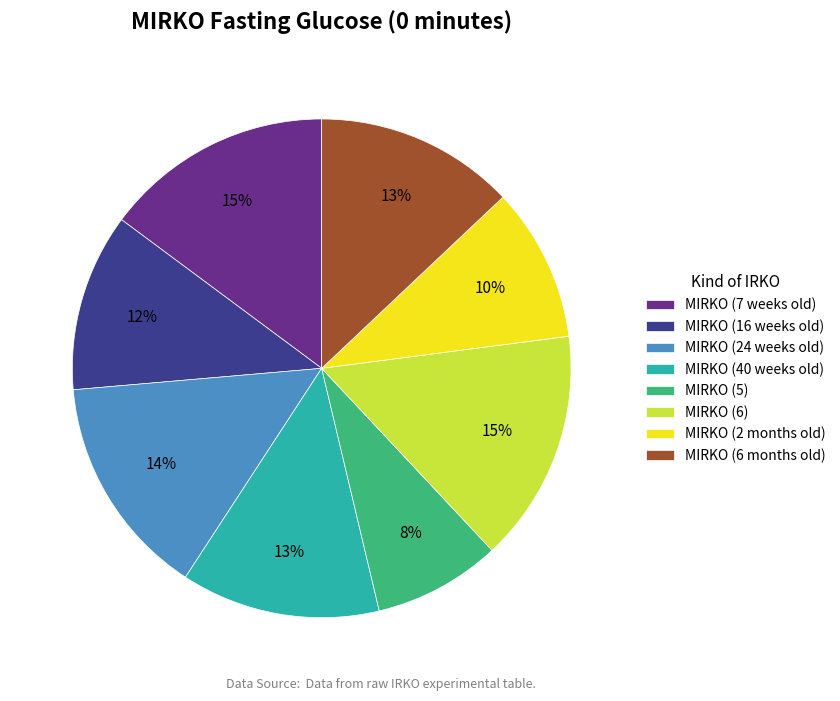

How many slices are in this pie chart?

8